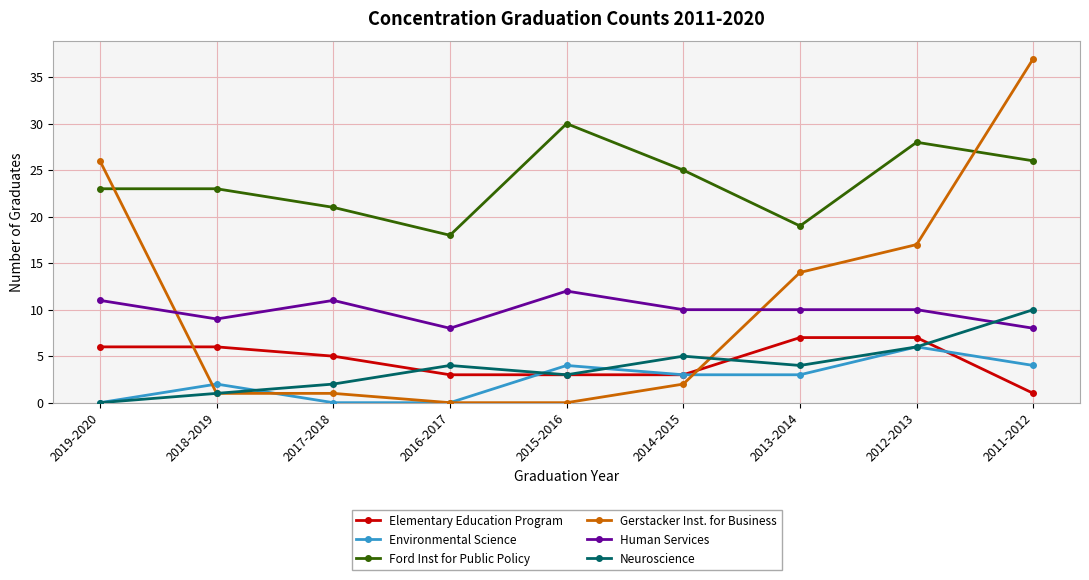

What is the sum of the Human Services values at 2013-2014 and 2015-2016?

22